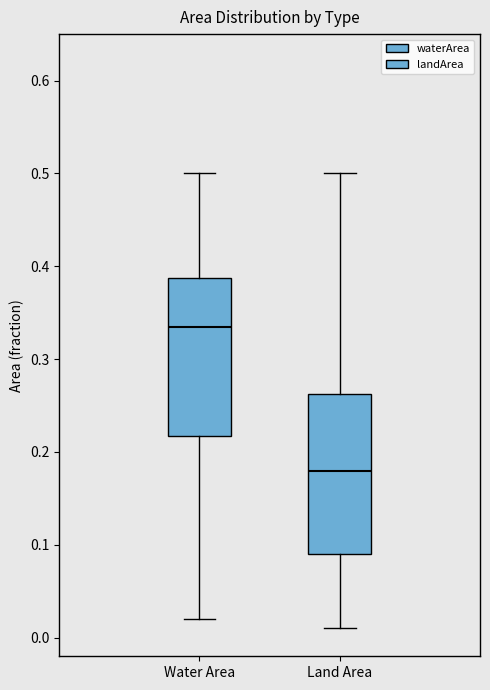

Which box's median line is the lowest?

Land Area